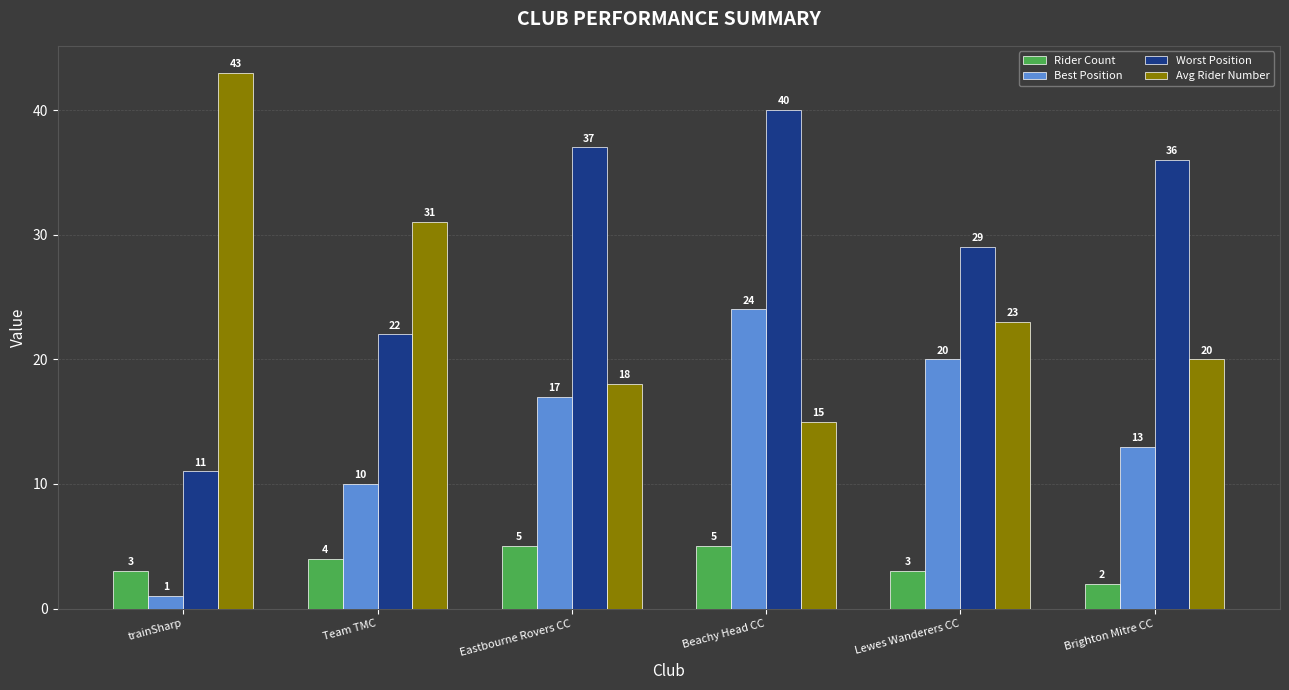

How many groups of bars are there?

6